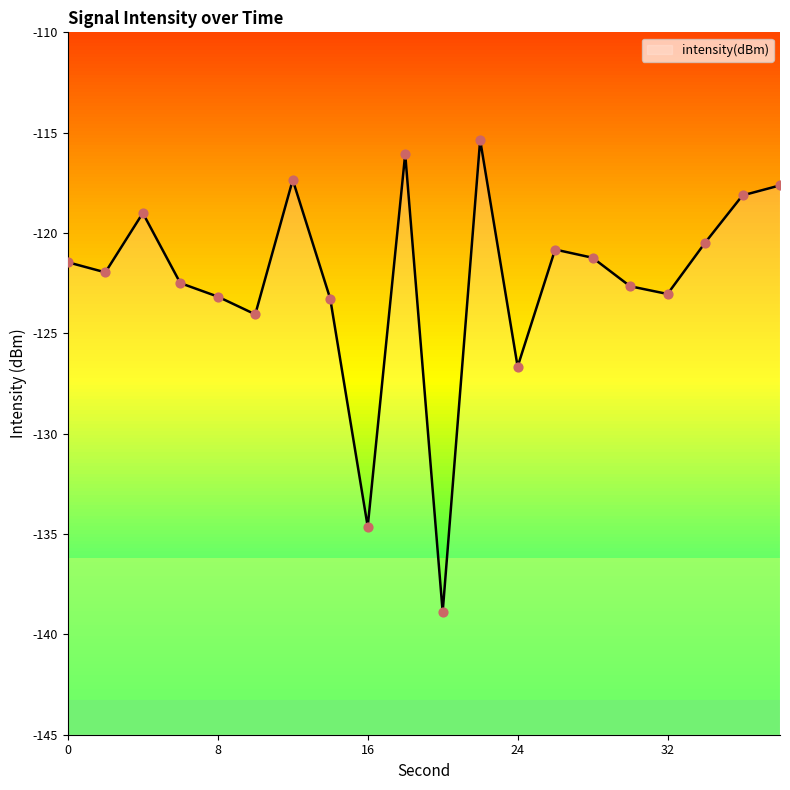

Between 2 and 30, which is larger?

2